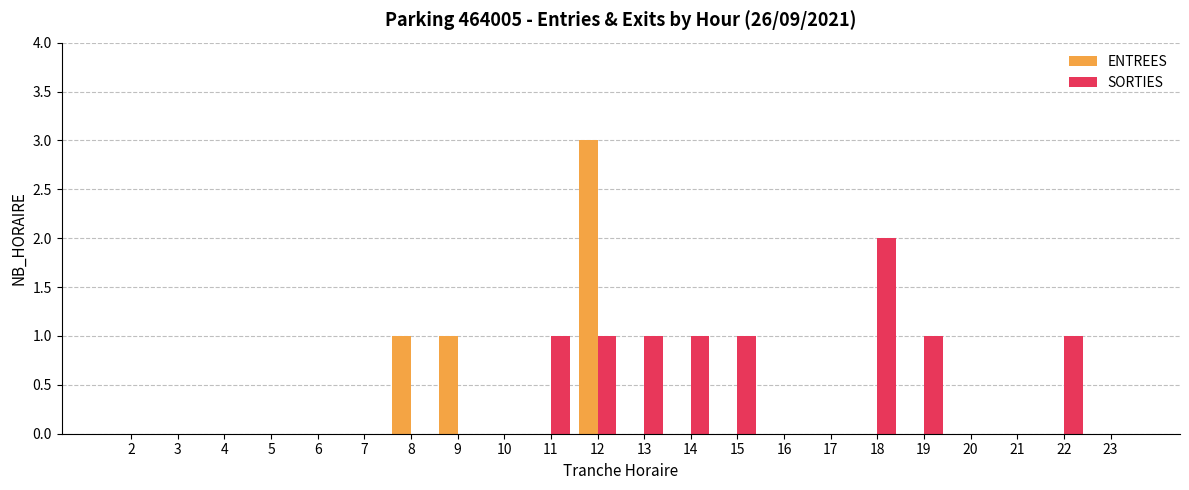

Which category has the highest value across all series?

12